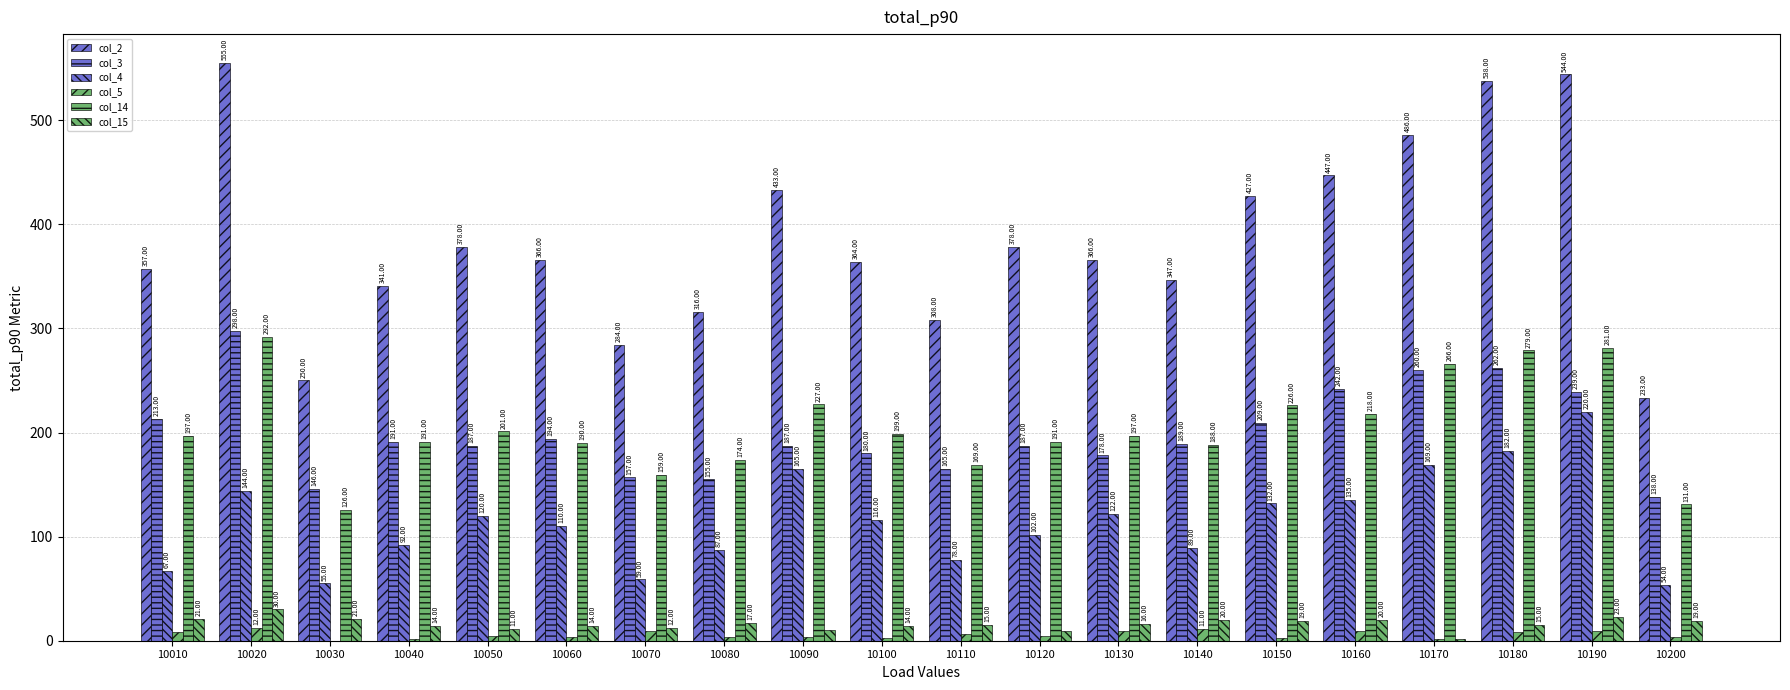

What is the difference between the highest and lowest values at 10070?

275